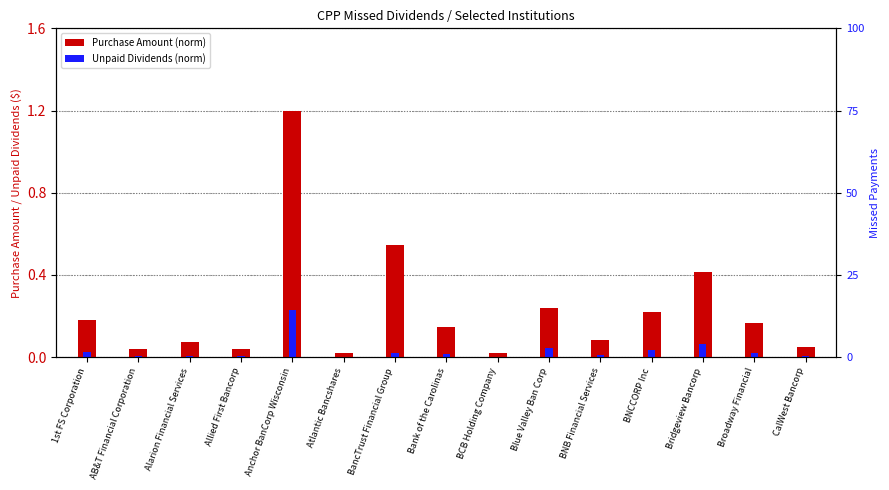

Which category has the highest value in the Unpaid Dividends (norm) series?

Anchor BanCorp Wisconsin